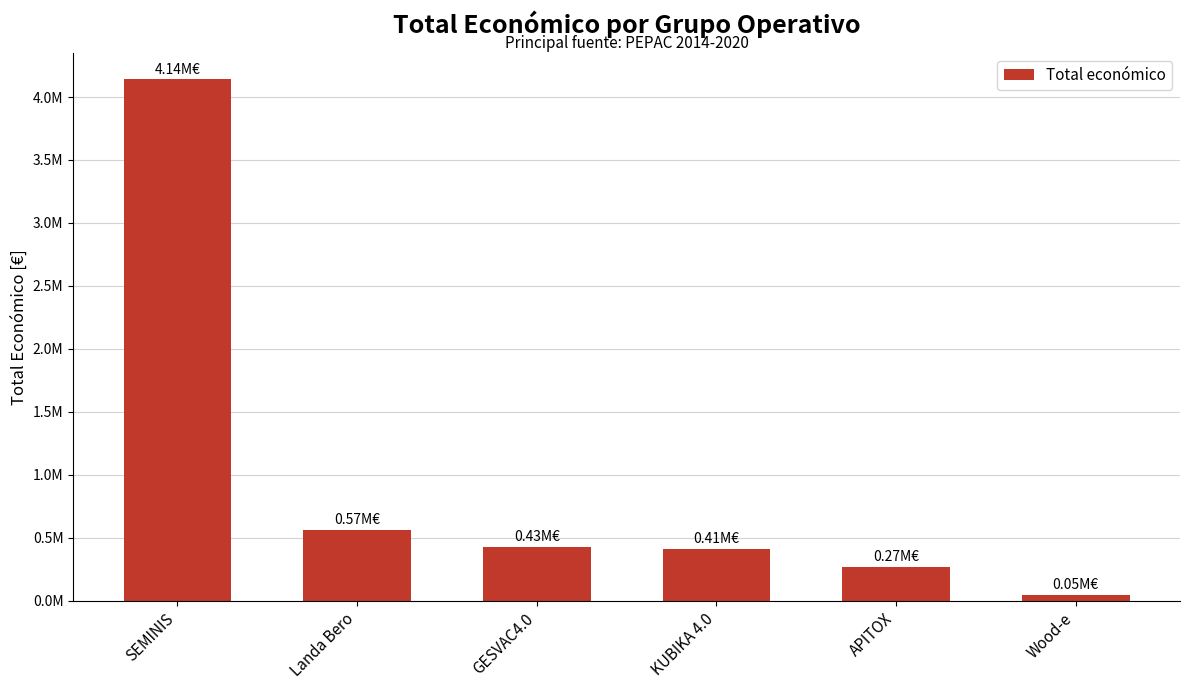

Are the bars horizontal?

No